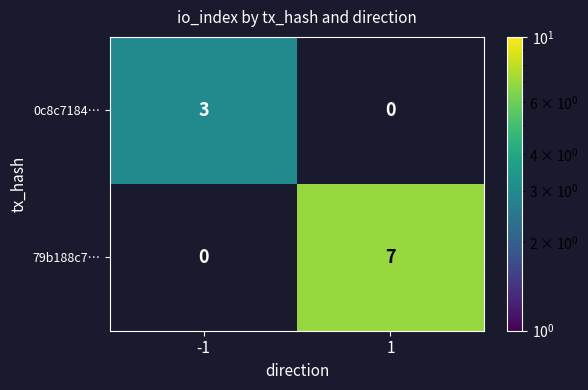

List the series in order of their peak value, lowest first.

0c8c7184…, 79b188c7…